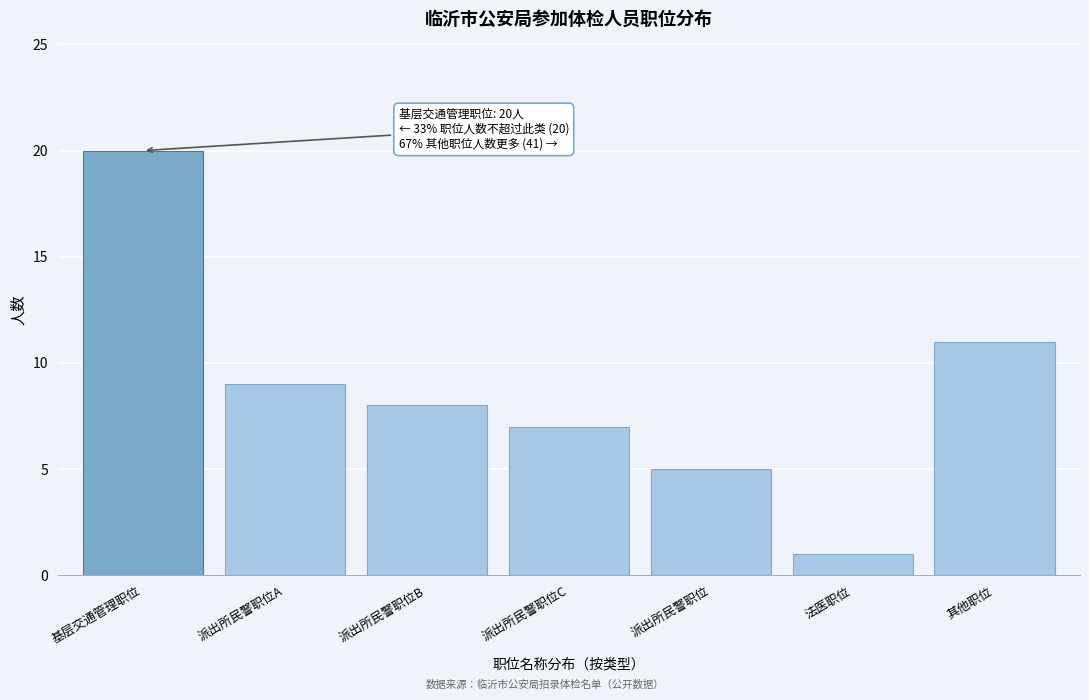

Reading right to left, list all the values displayed in this chart.

其他职位=11	法医职位=1	派出所民警职位=5	派出所民警职位C=7	派出所民警职位B=8	派出所民警职位A=9	基层交通管理职位=20